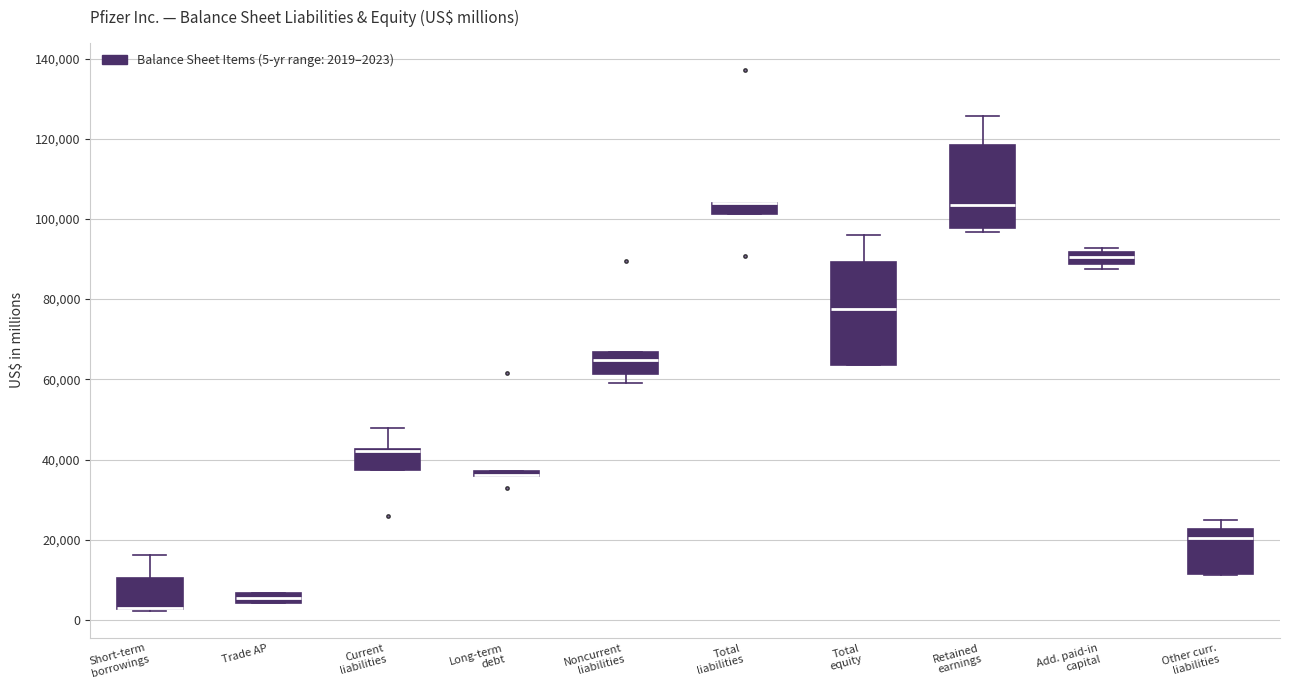

Where is the upper edge of the box for Other curr. liabilities on the y-axis? The values are not printed on the chart, so give them approximately, as read against the axis.

22000